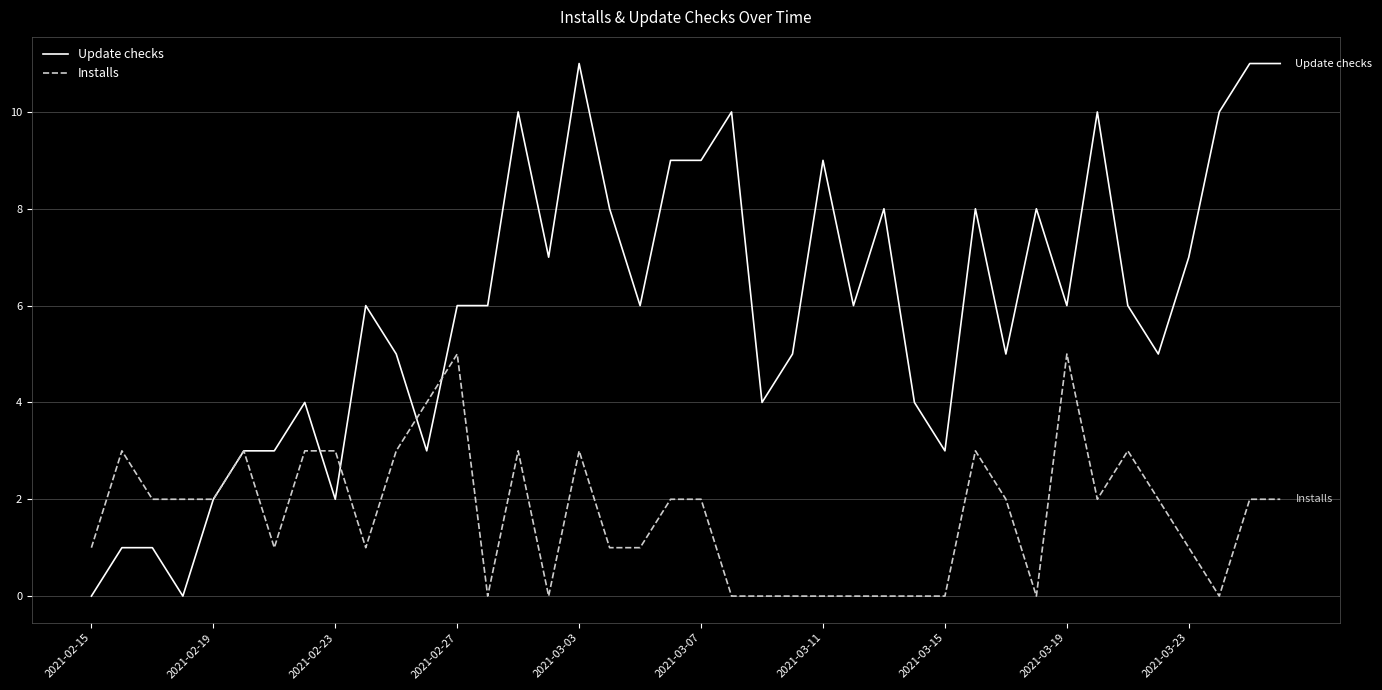

Rank the series by their maximum value, from highest to lowest.

Update checks, Installs